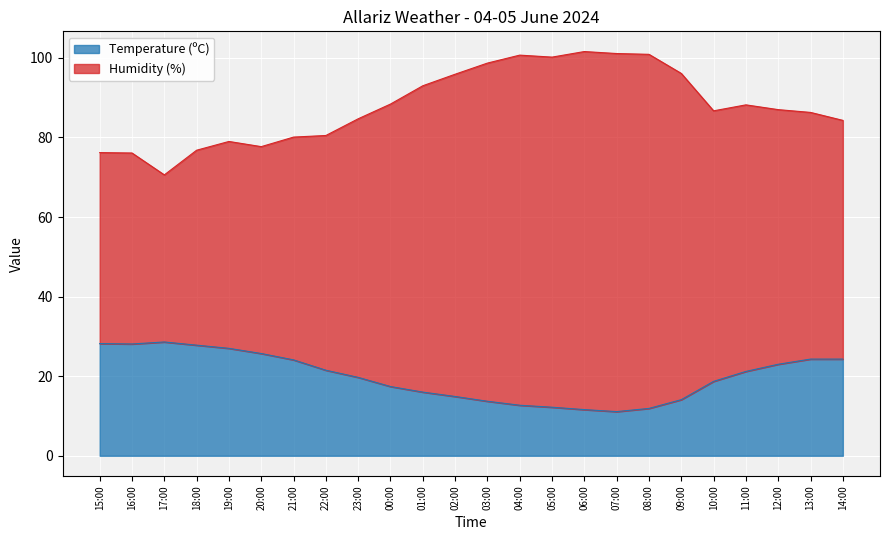

What is the difference between the second highest and minimum values in the Humidity (%) series?

30.5